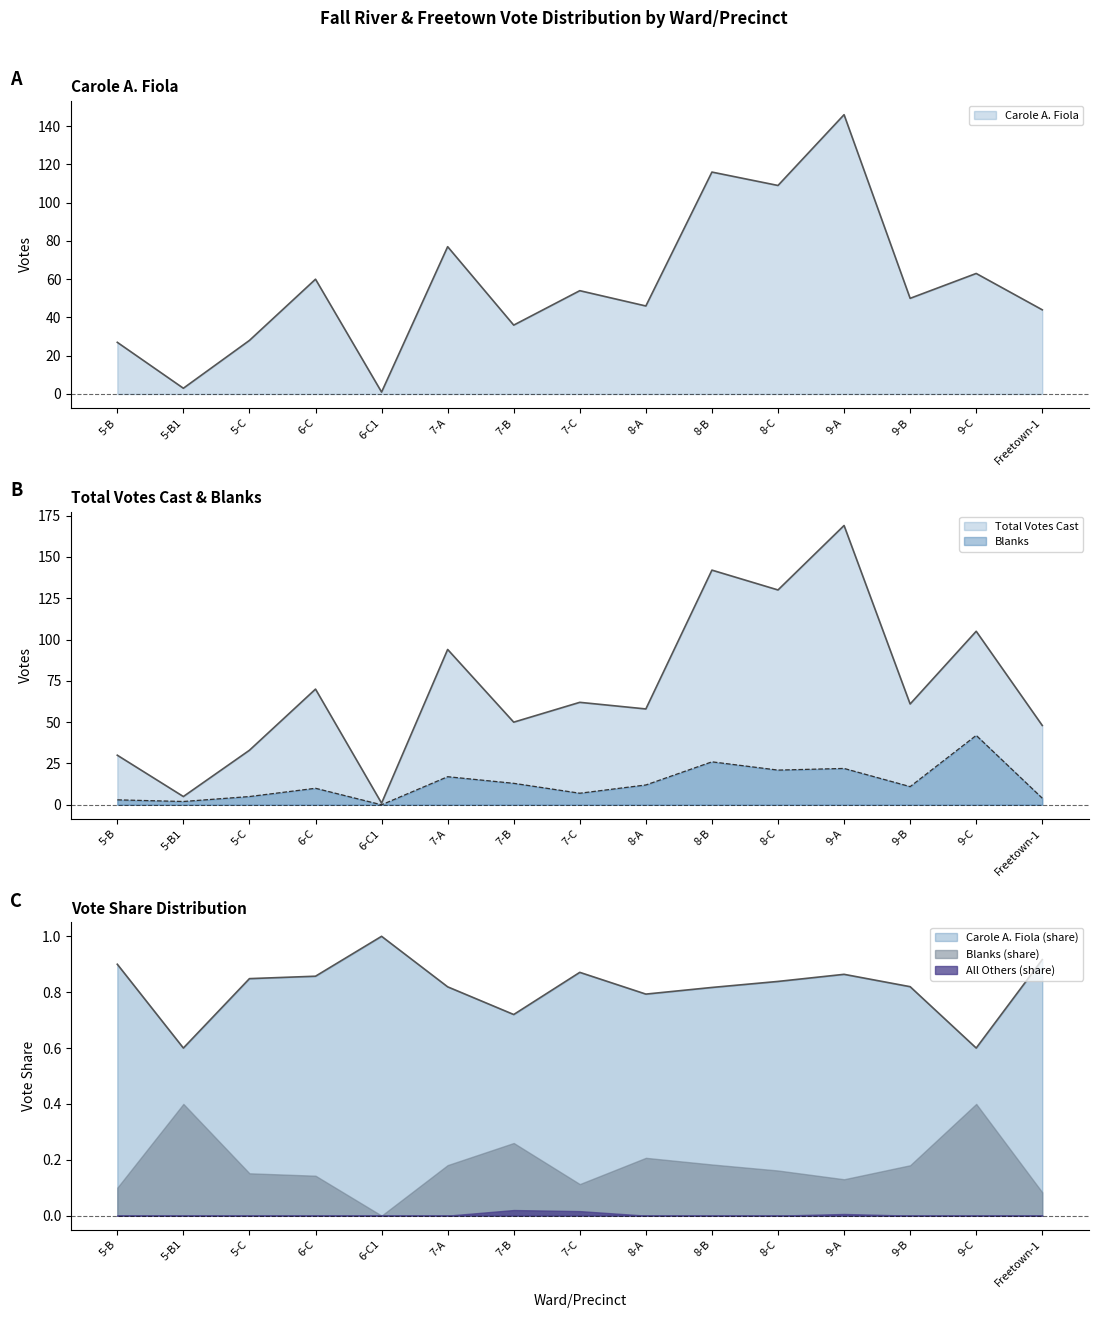

Is it true that Carole A. Fiola equals 171 at 8-C?

False